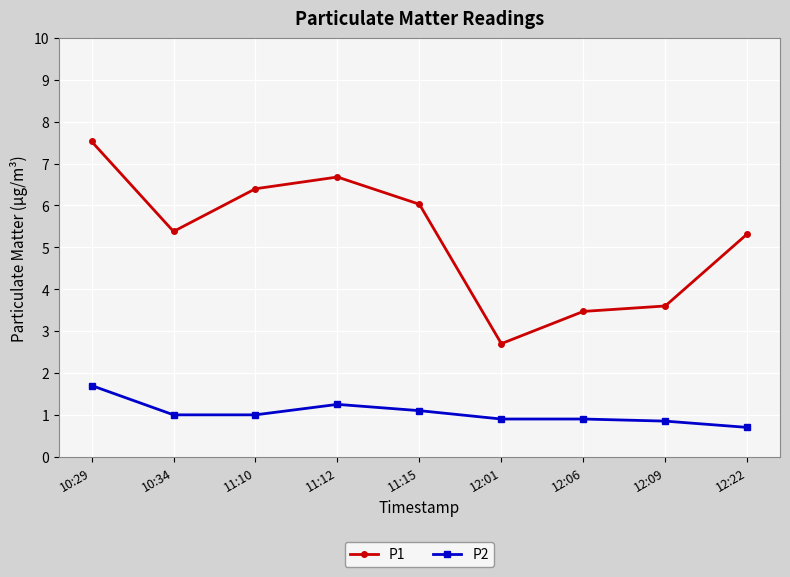

At which category does the chart reach its peak across all series?

10:29